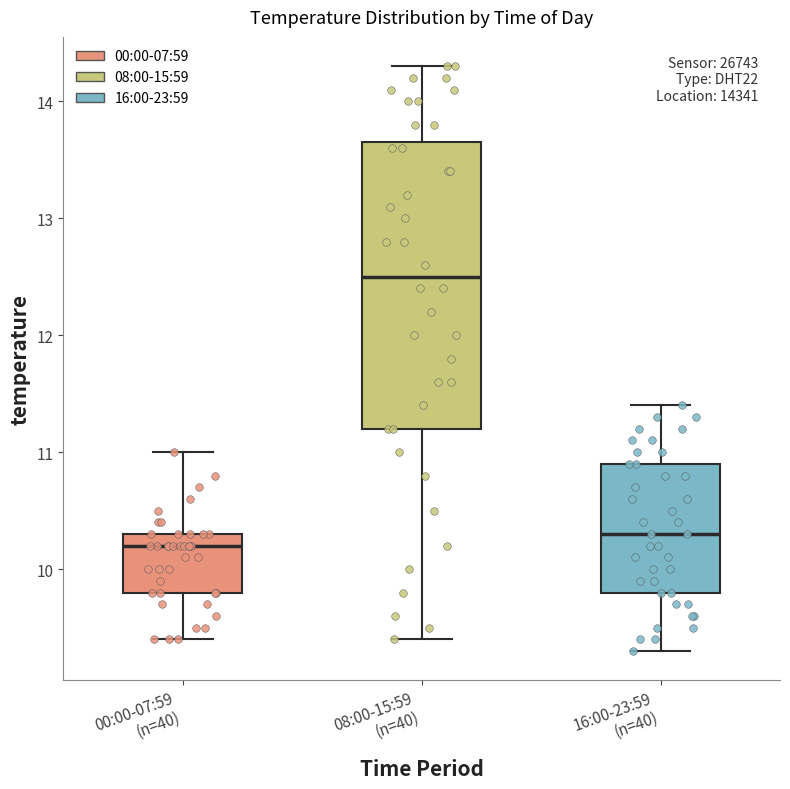

Where does the median line of the box for 00:00-07:59 (n=40) sit on the y-axis? The values are not printed on the chart, so give them approximately, as read against the axis.

10.2